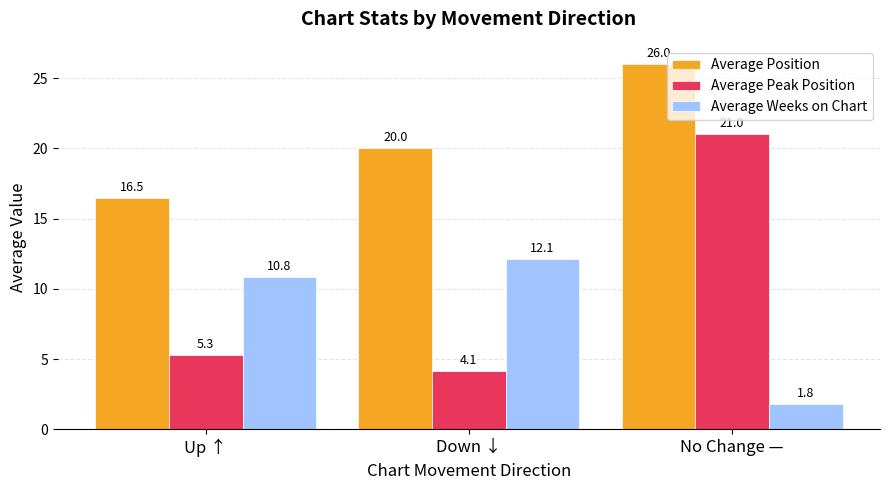

Are the bars horizontal?

No